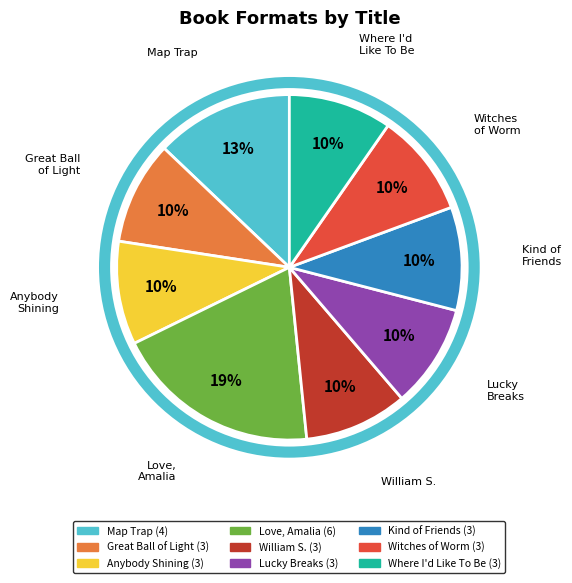

Does any single category account for the majority?

No